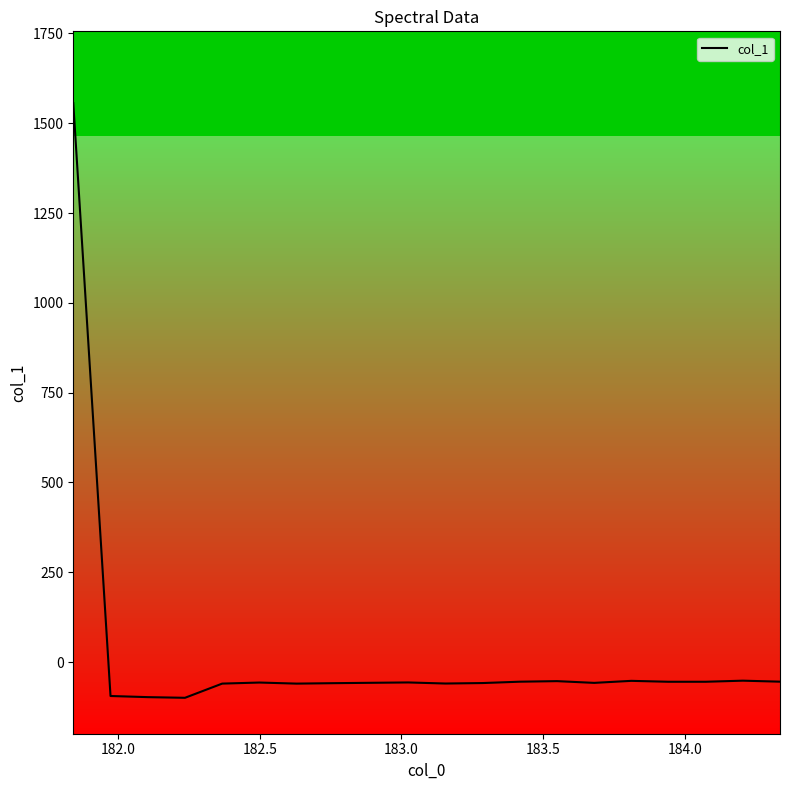

What is the minimum value shown in the chart?

-99.6